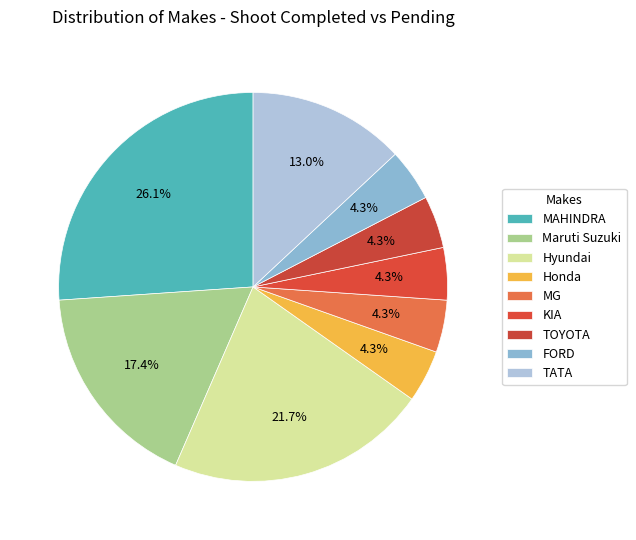

How many slices are in this pie chart?

9